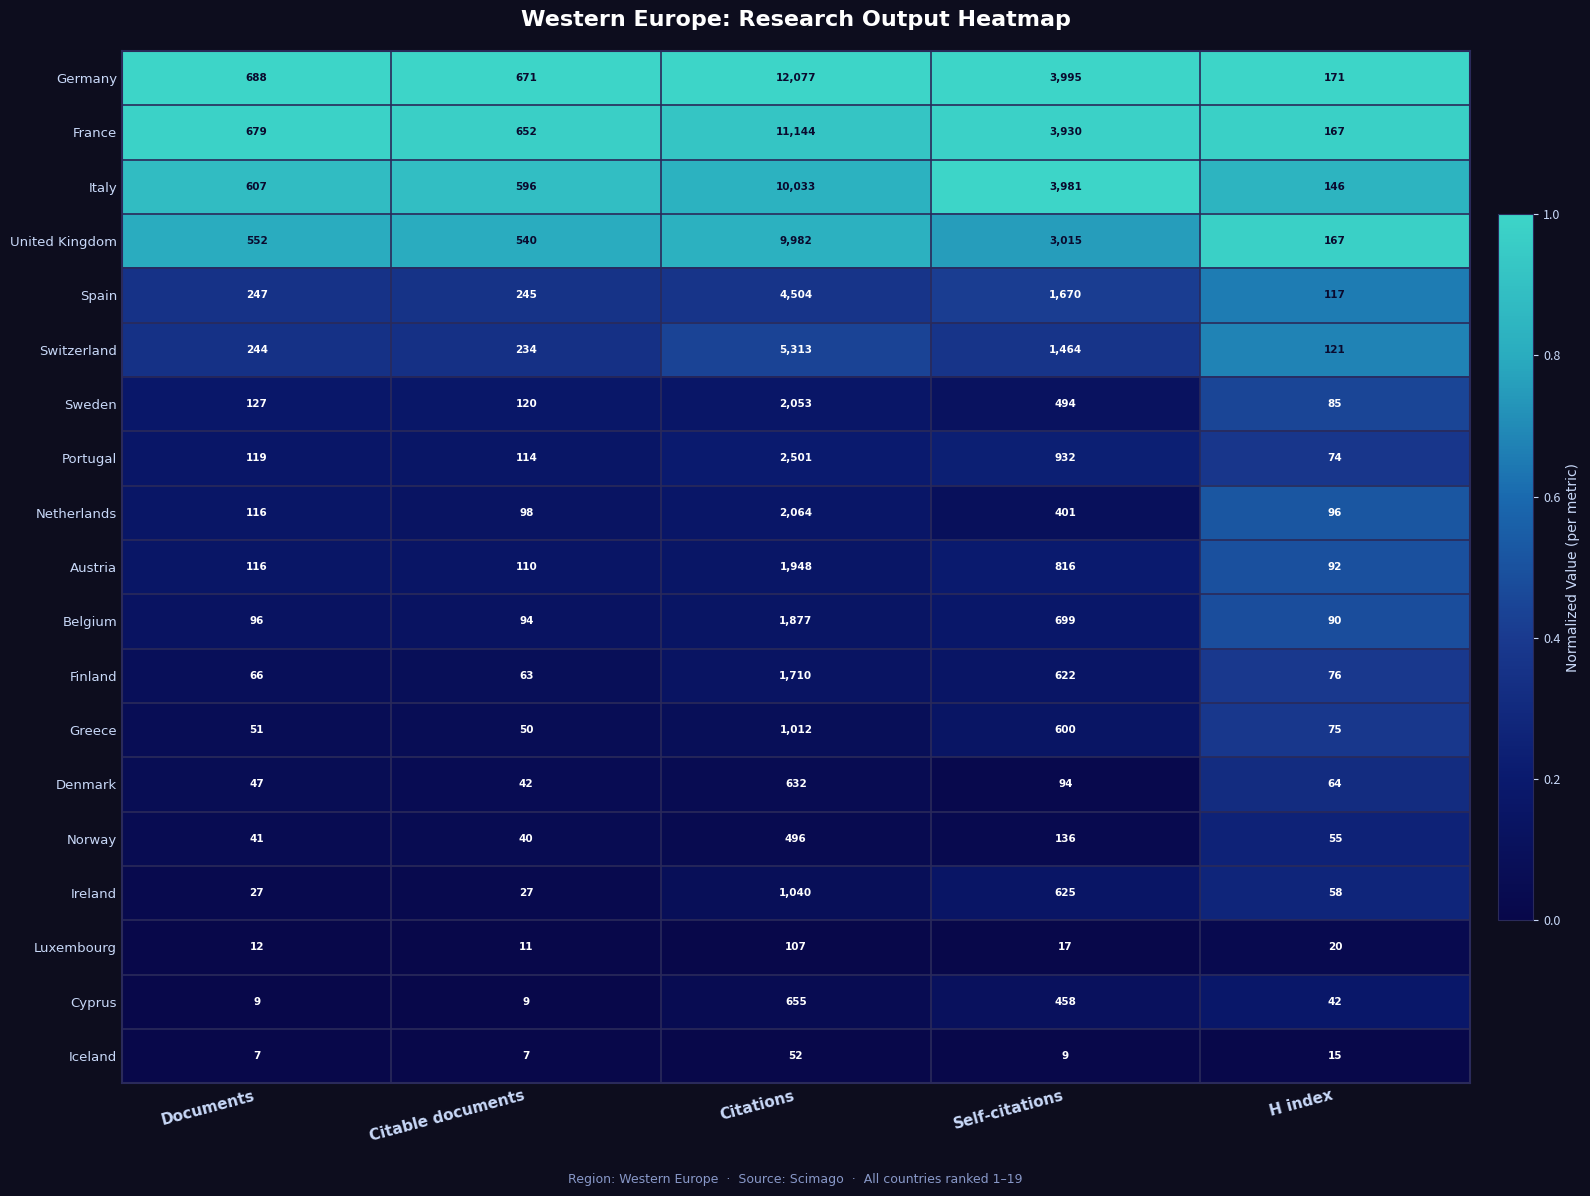

The Denmark series shows 68 at Citable documents. True or false?

False